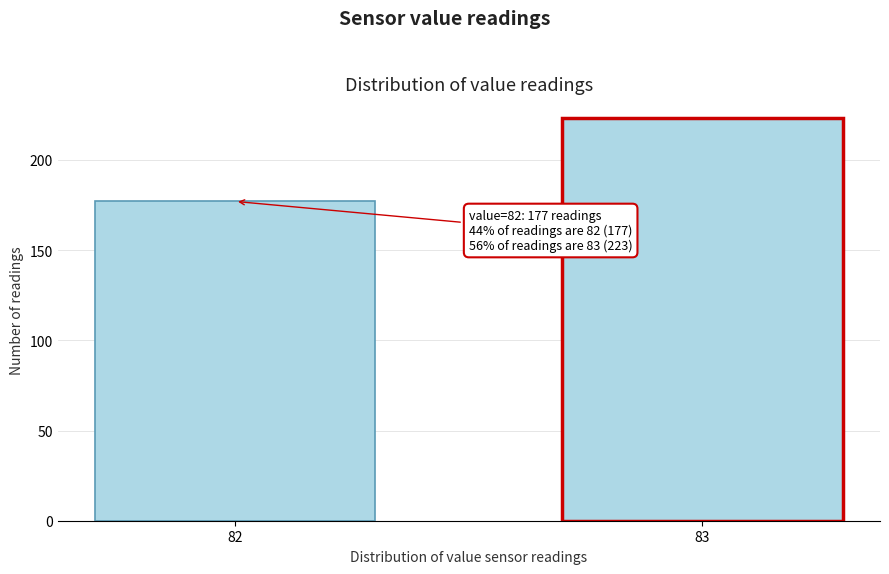

Reading left to right, list all the values displayed in this chart.

177	223